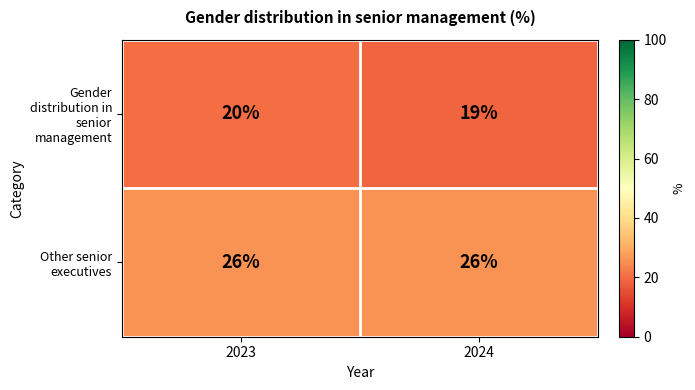

Rank the series by their average value, from lowest to highest.

Gender distribution in senior management, Other senior executives